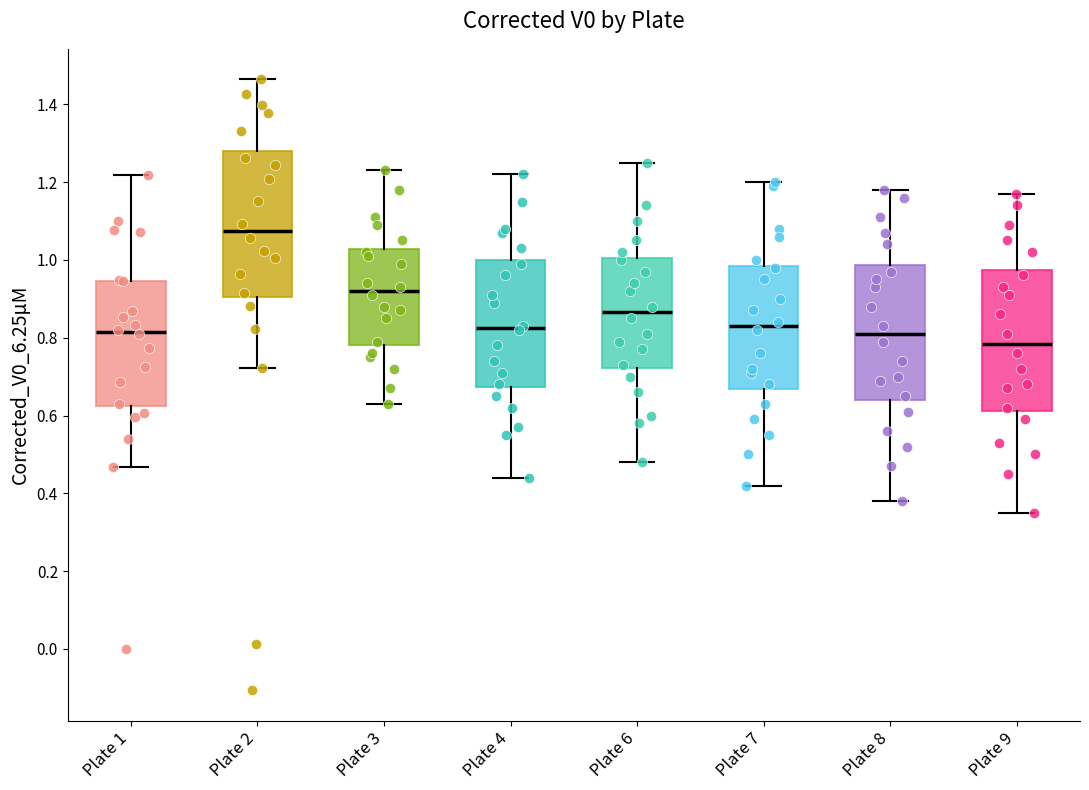

Where does the lower whisker of the box for Plate 2 end on the y-axis? The values are not printed on the chart, so give them approximately, as read against the axis.

0.72